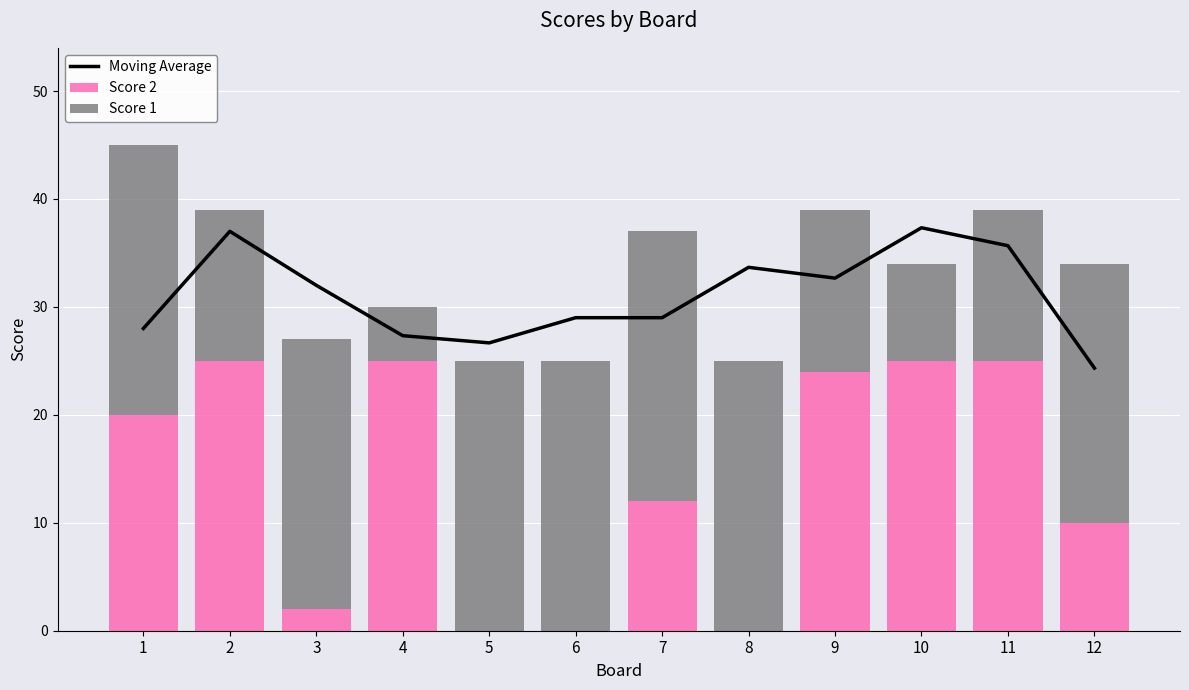

How many data points in Moving Average are above 32?

5